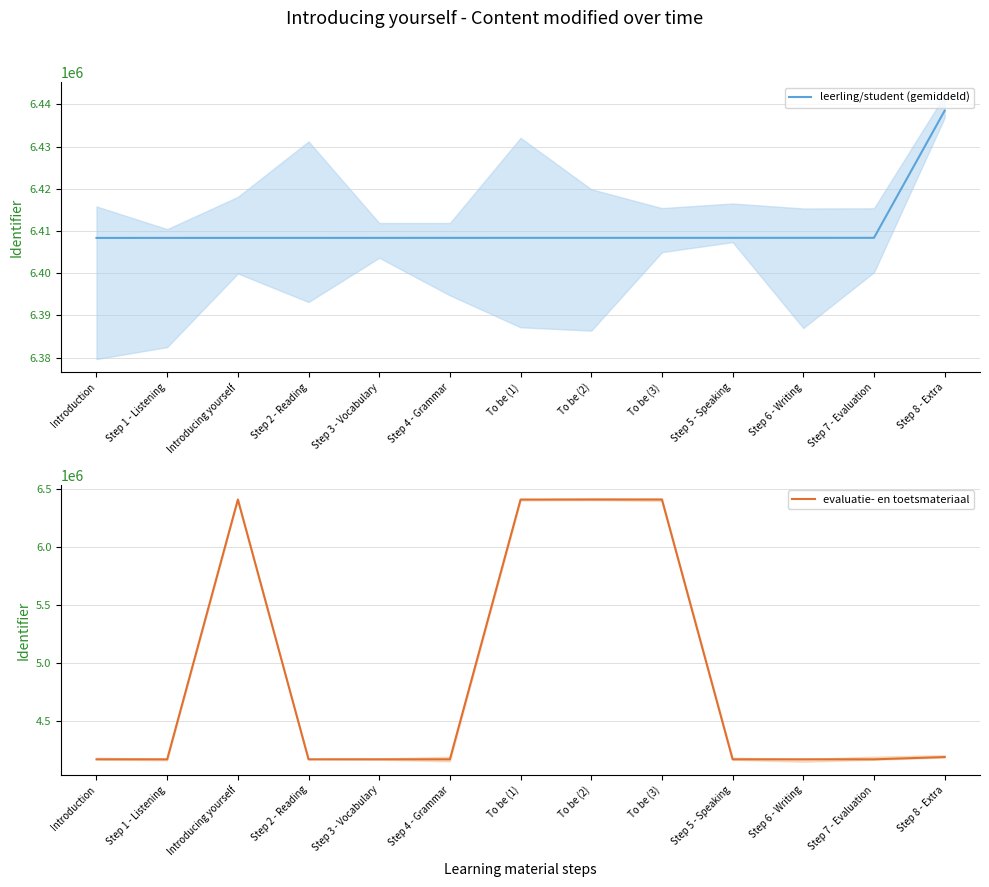

True or false: leerling/student (gemiddeld) and evaluatie- en toetsmateriaal intersect in this chart.

False